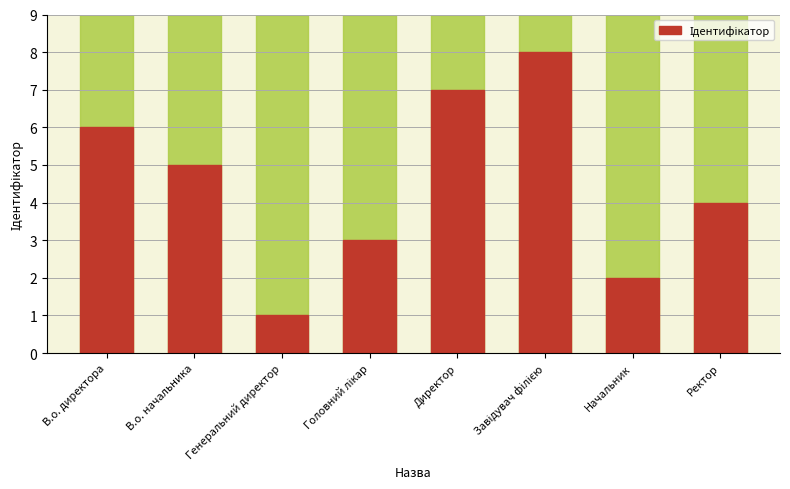

What is the difference between the maximum and minimum values?

7